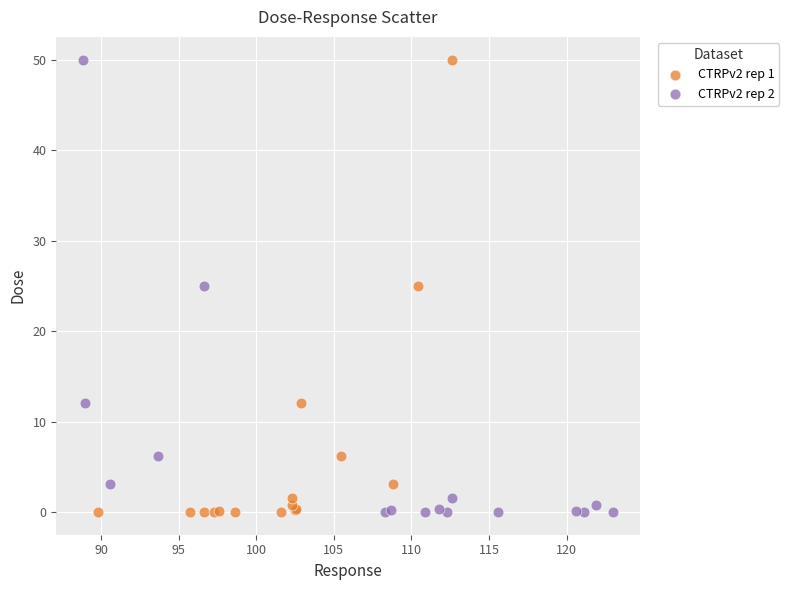

What are all the series names shown in the legend?

CTRPv2 rep 1, CTRPv2 rep 2